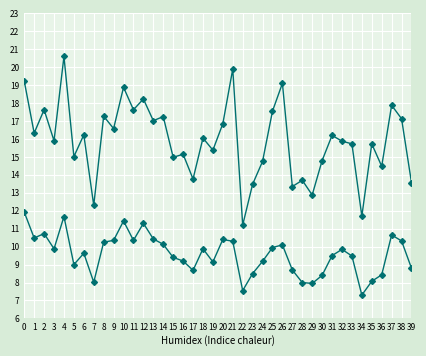

Read the SDS_P2 value at 4.

11.7